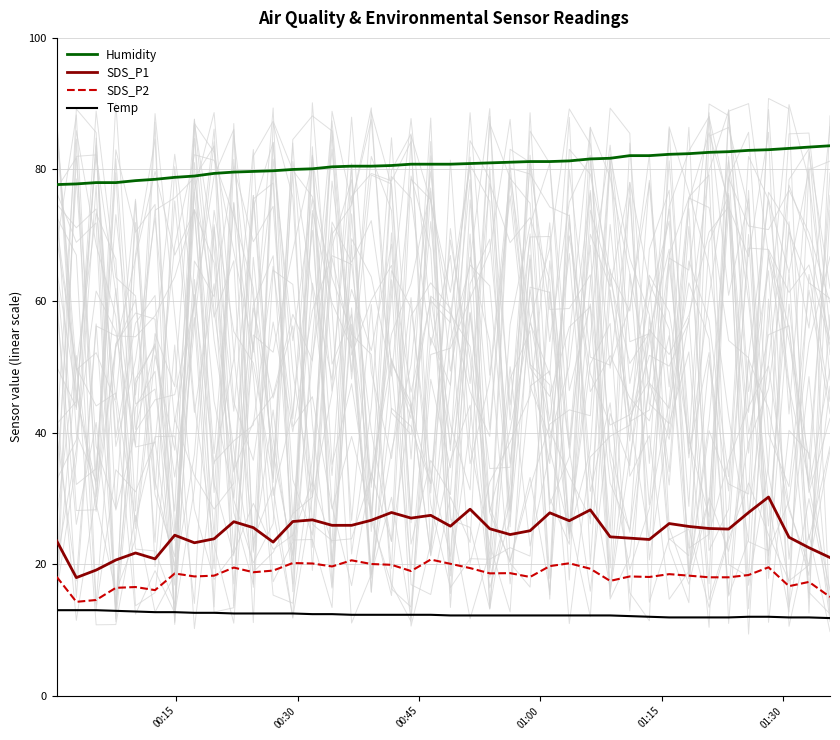

What is the maximum value for Humidity?

83.6